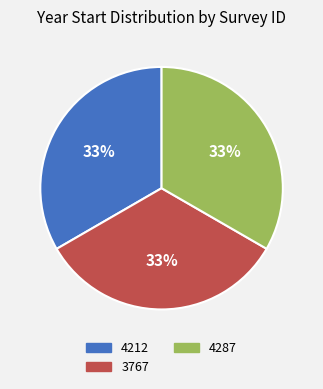

Do 4287 and 4212 together represent more than half of the pie?

Yes